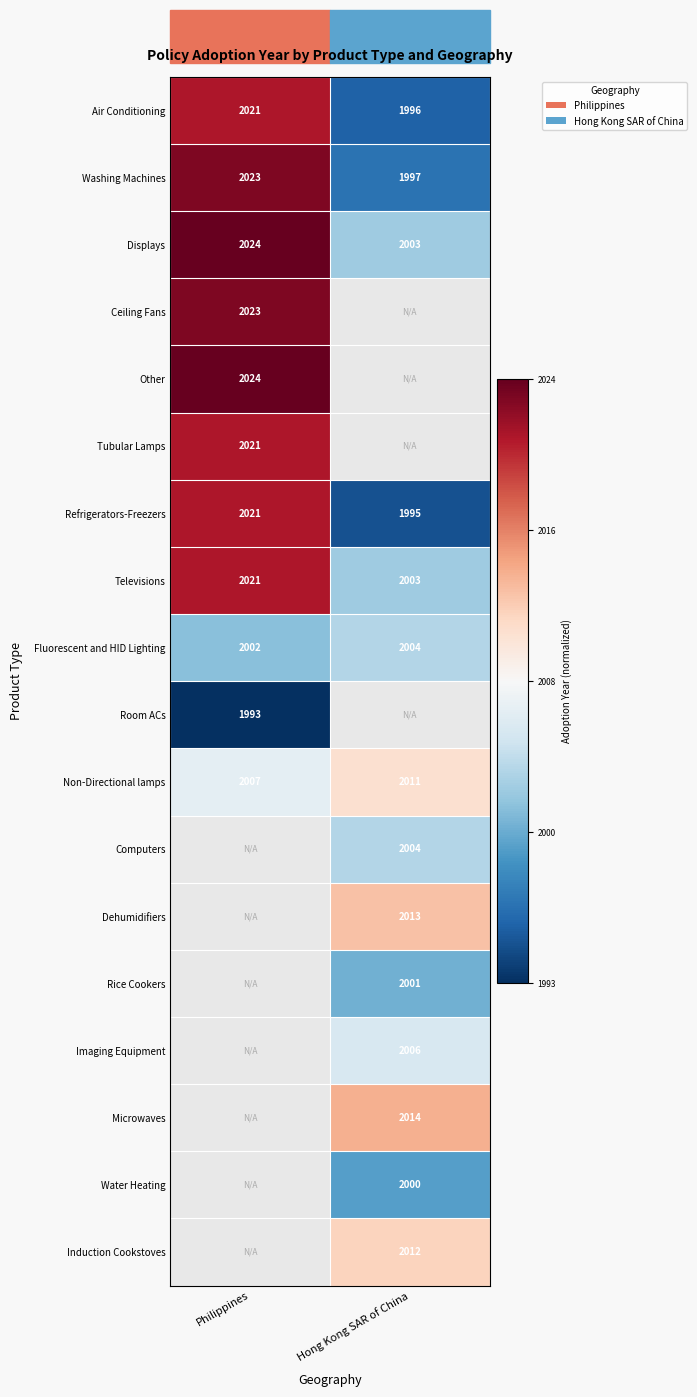

Is the value of Rice Cookers at Hong Kong SAR of China greater than the value of Air Conditioning at Philippines?

No